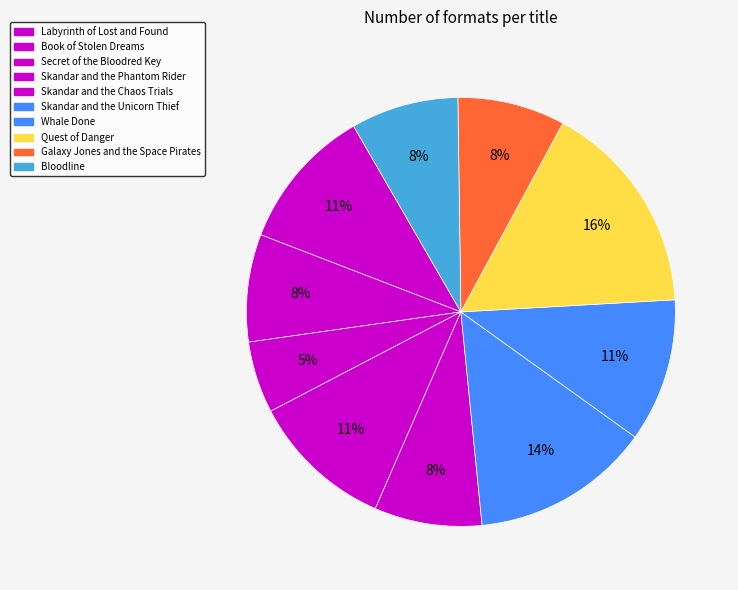

Which slice is the largest?

Quest of Danger